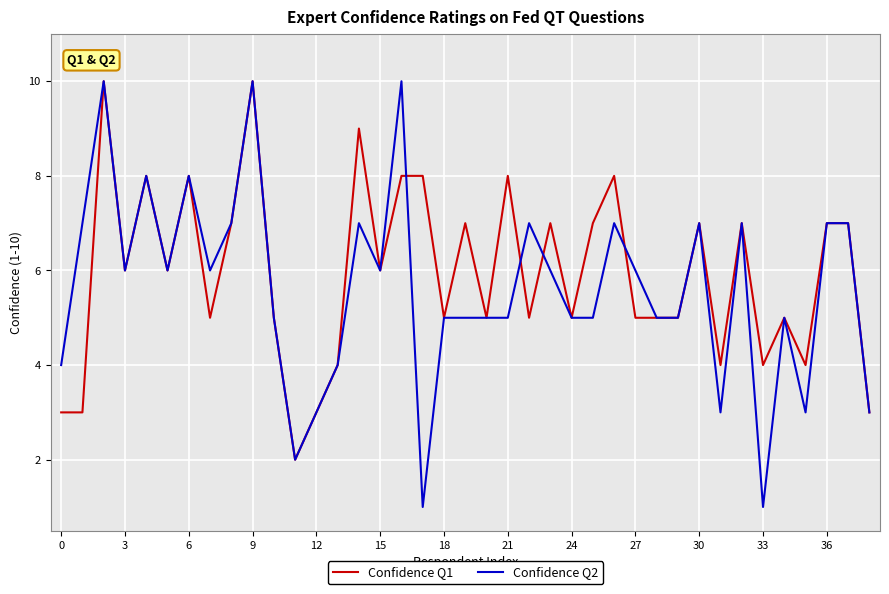

What are all the series names shown in the legend?

Confidence Q1, Confidence Q2